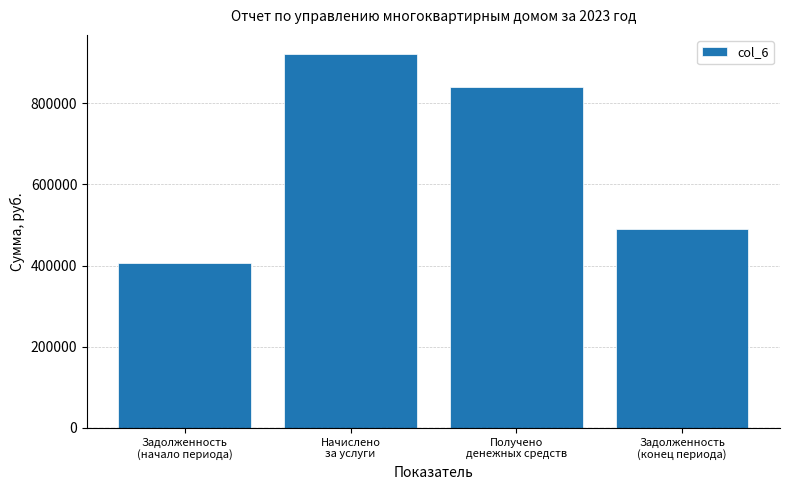

What is the ratio of the value at Задолженность
(конец периода) to the value at Задолженность
(начало периода)?

1.2